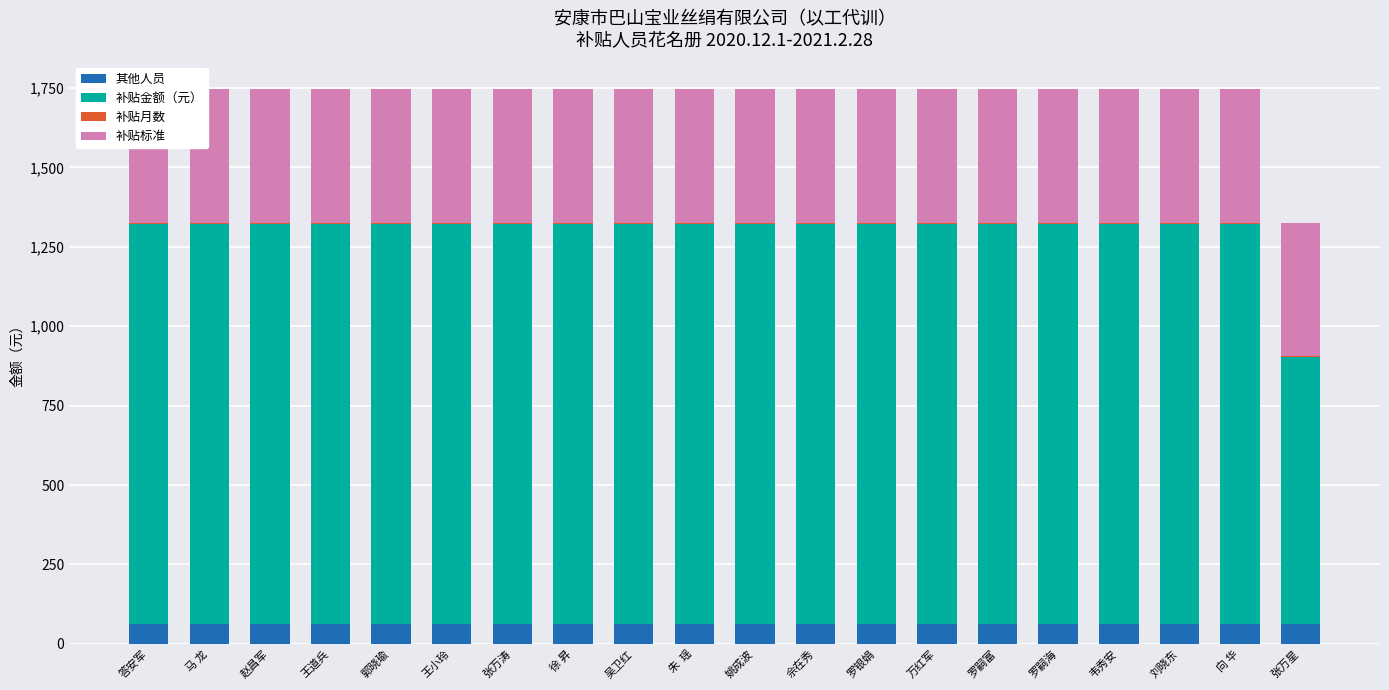

What is the sum of all 其他人员 values?

1260